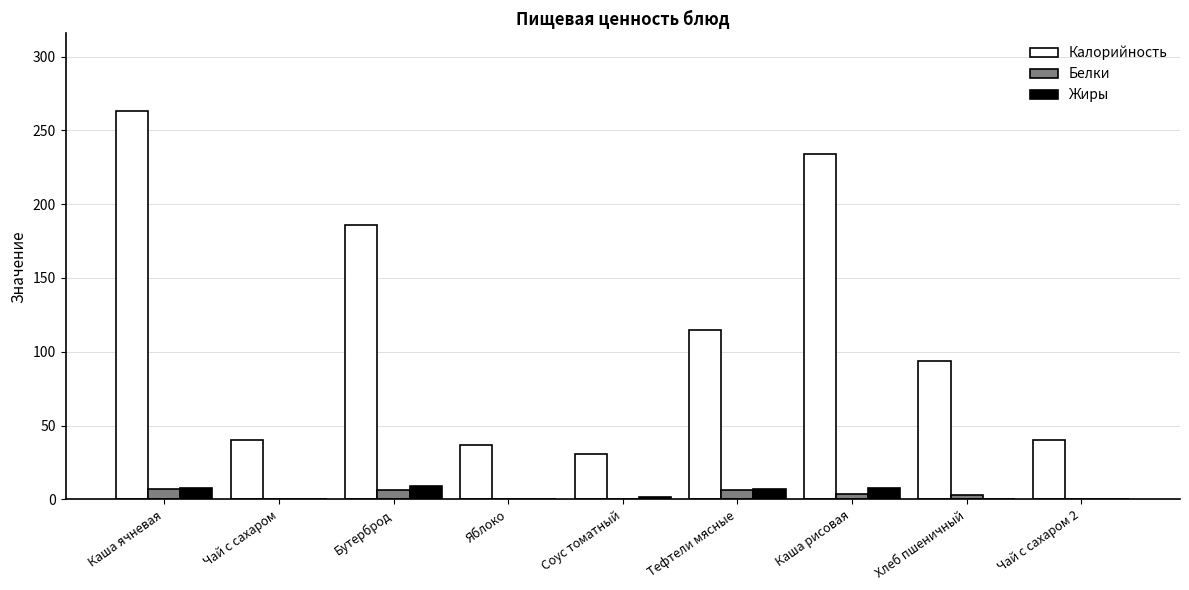

At which label is Калорийность closest to 147?

Тефтели мясные